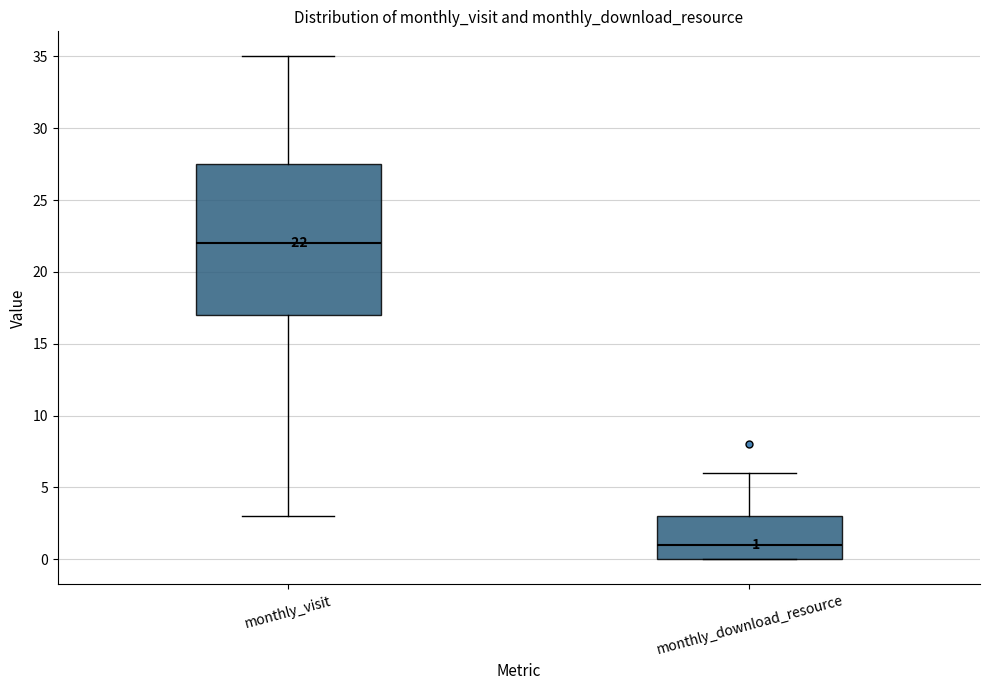

Which box has the highest median line?

monthly_visit